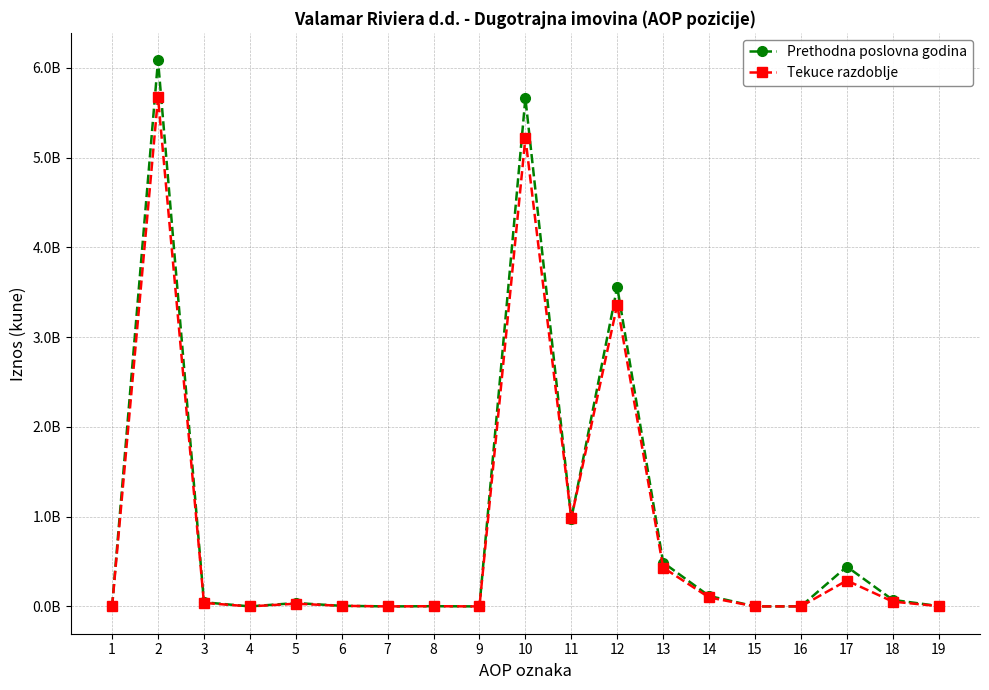

At which label does Prethodna poslovna godina reach its minimum?

1